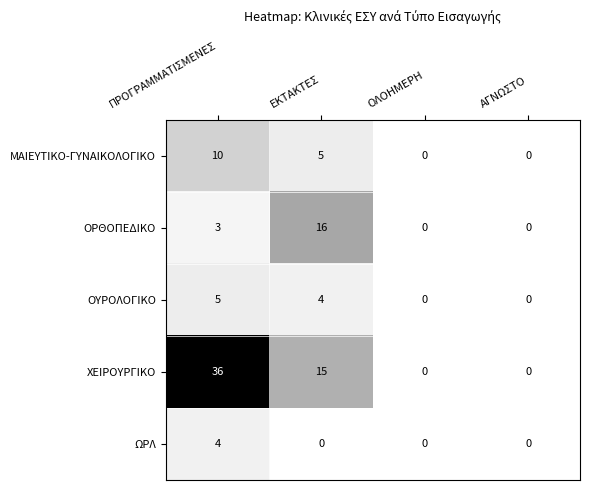

Reading left to right, what are all the values shown in this chart?

ΜΑΙΕΥΤΙΚΟ-ΓΥΝΑΙΚΟΛΟΓΙΚΟ: 10	5	0	0
ΟΡΘΟΠΕΔΙΚΟ: 3	16	0	0
ΟΥΡΟΛΟΓΙΚΟ: 5	4	0	0
ΧΕΙΡΟΥΡΓΙΚΟ: 36	15	0	0
ΩΡΛ: 4	0	0	0